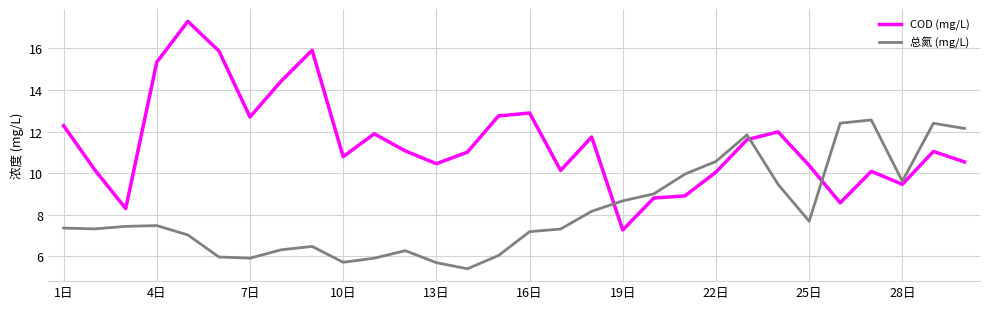

Which series has the largest total across all categories?

COD (mg/L)